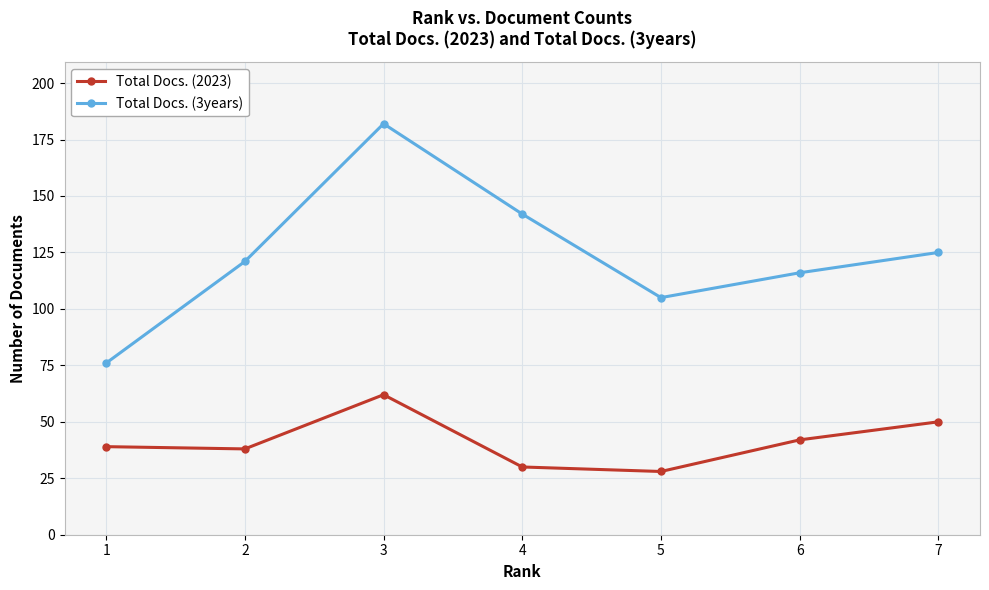

What is the total value across all series at 4?

172